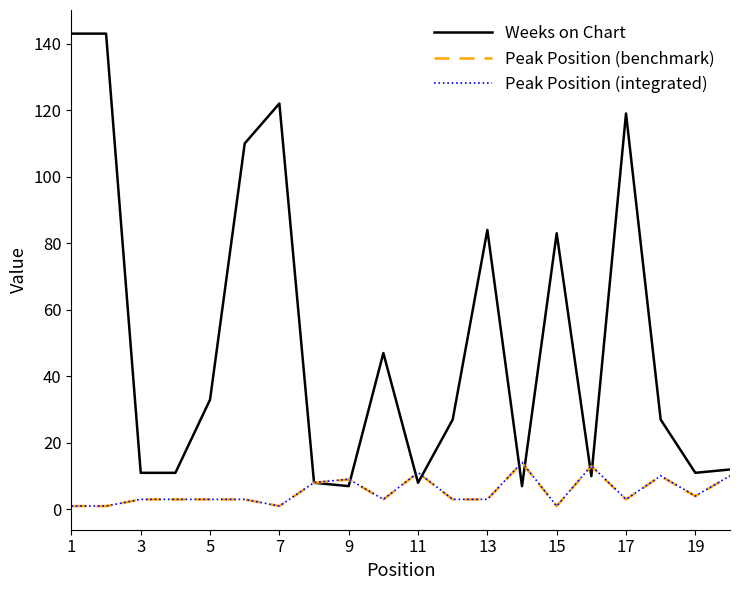

How many lines are shown in the chart?

3